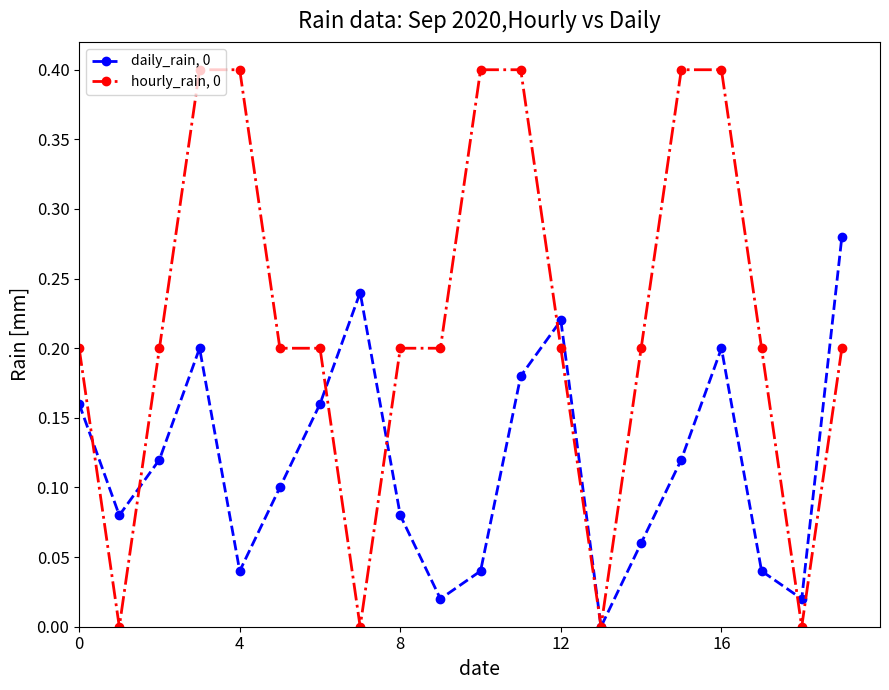

In daily_rain, 0, how many points are higher than both neighbors (excluding endpoints)?

4